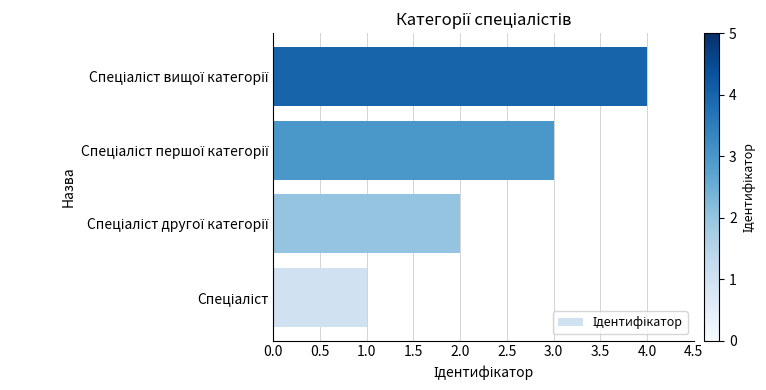

What is the difference between the maximum and minimum values?

3